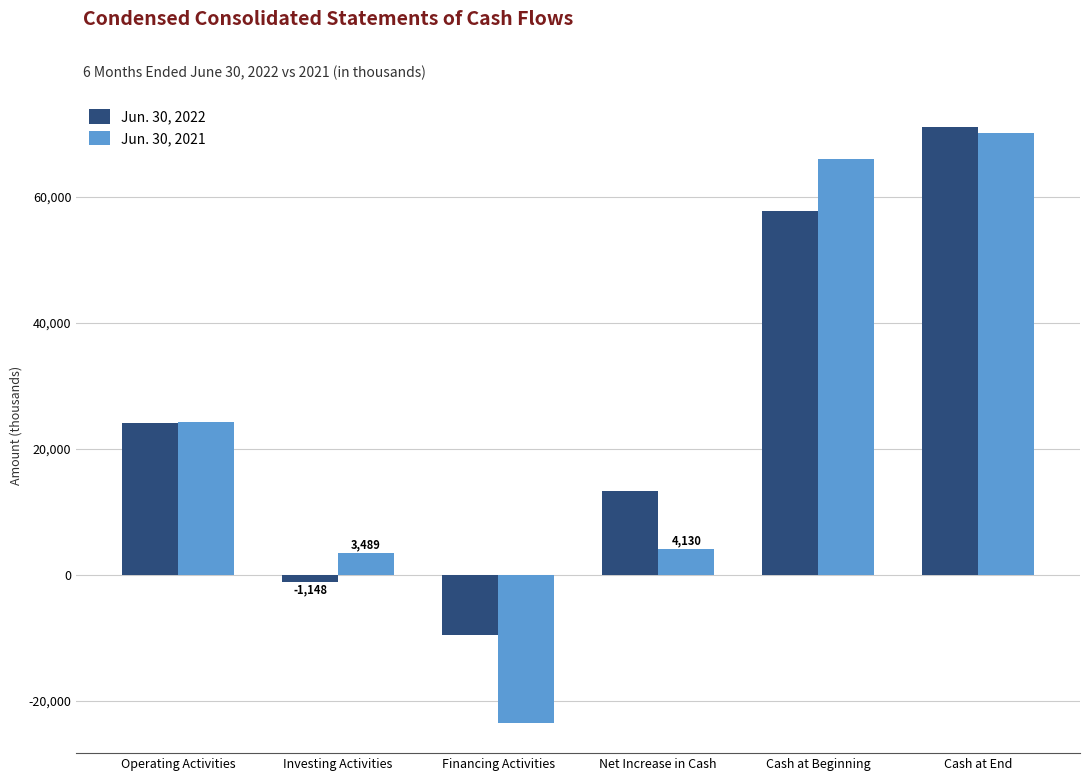

The value of Jun. 30, 2021 at Operating Activities is 5894. True or false?

False